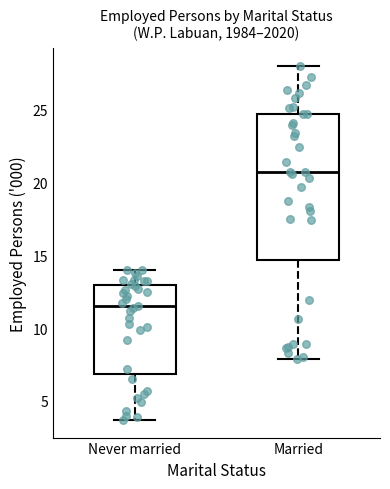

Which box's median line is the lowest?

Never married